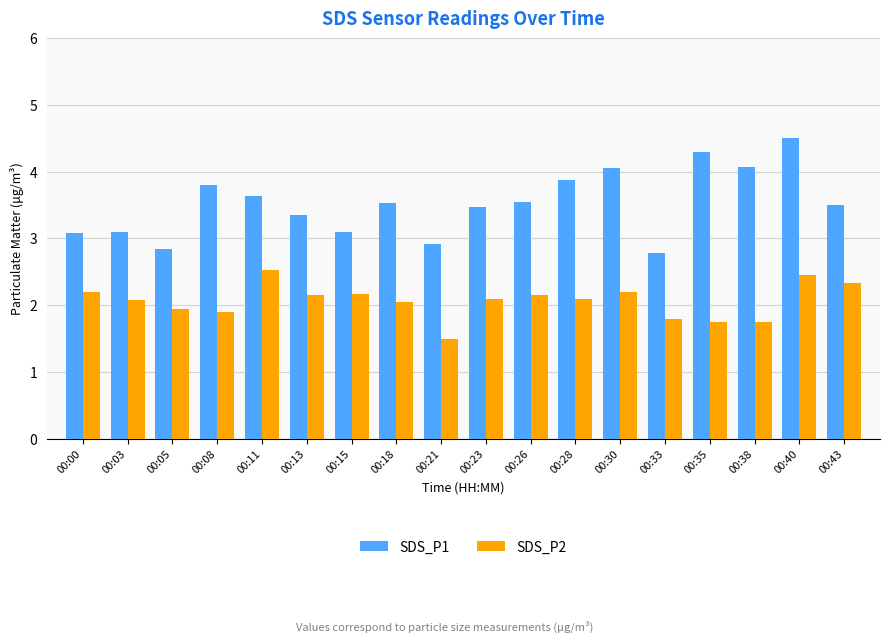

What value does the SDS_P1 series have at 00:11?

3.6